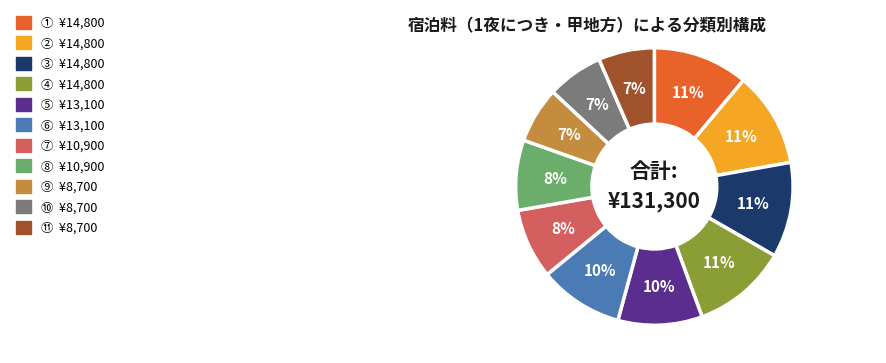

To the nearest percent, what portion does ⑥ represent?

10%